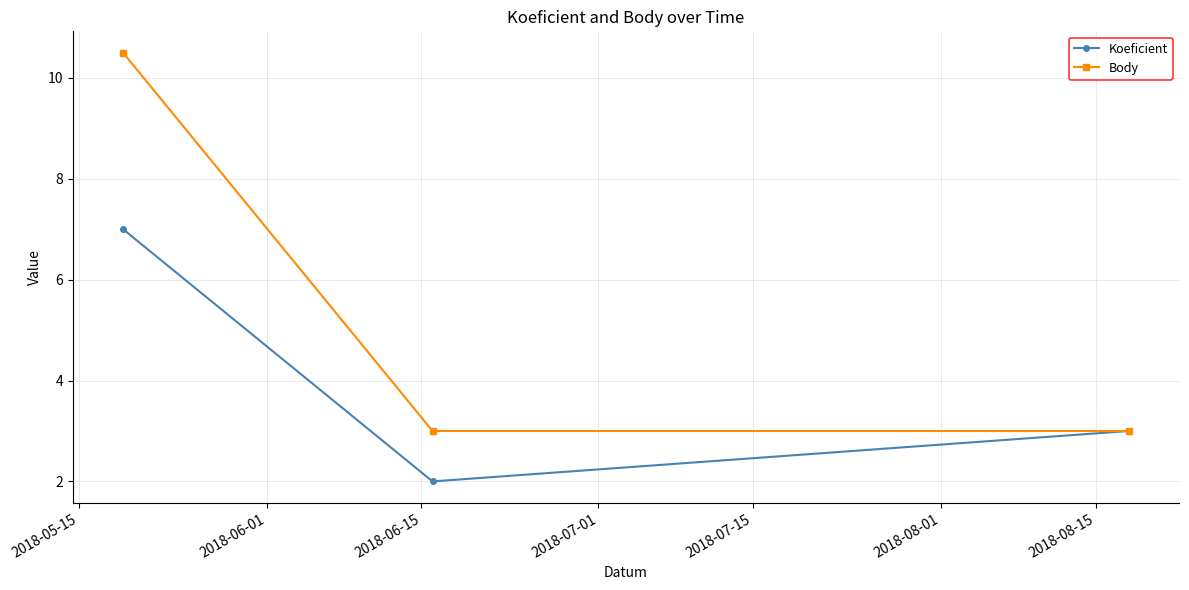

Which series has the largest total across all categories?

Body